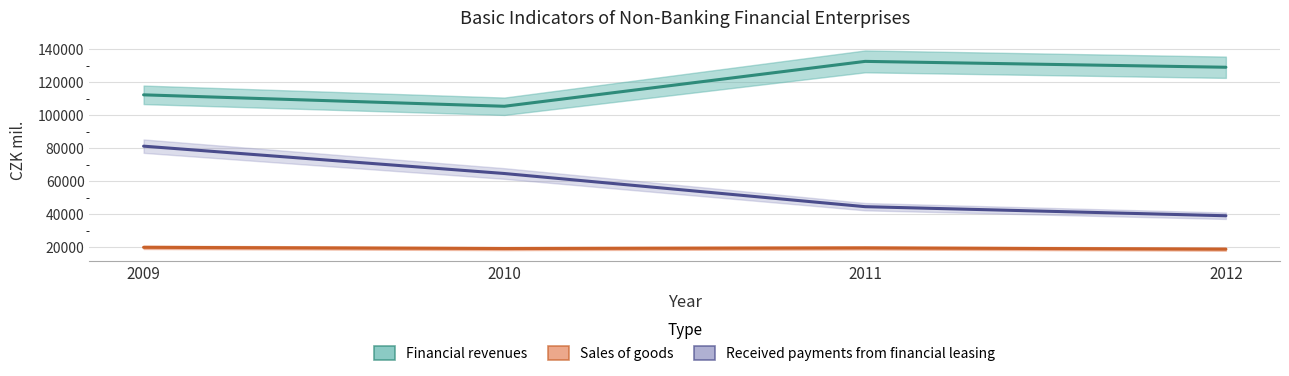

Is the value of Financial revenues at 2010 greater than the value of Received payments from financial leasing at 2012?

Yes